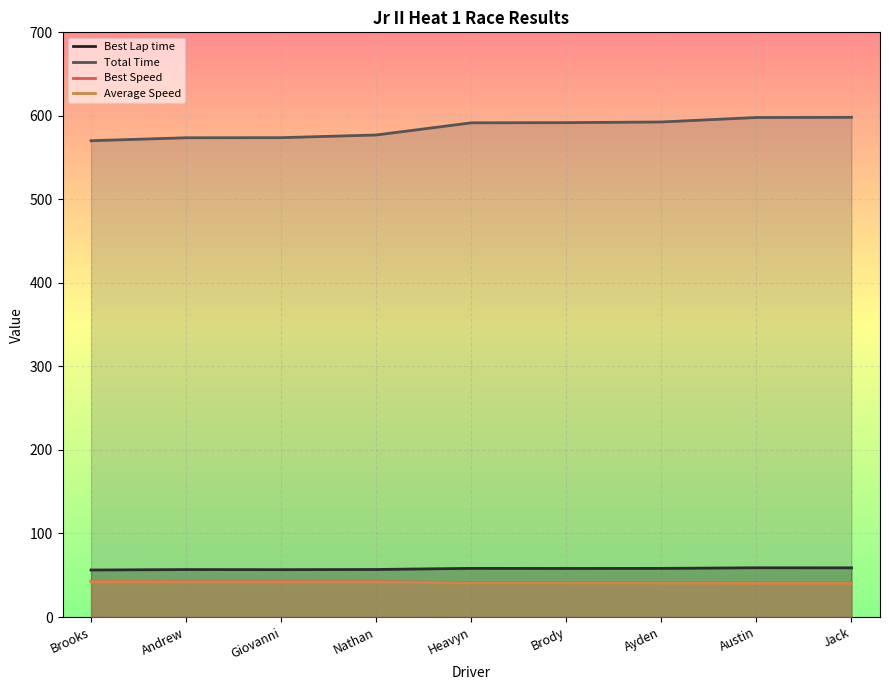

How many data points does each series have?

9